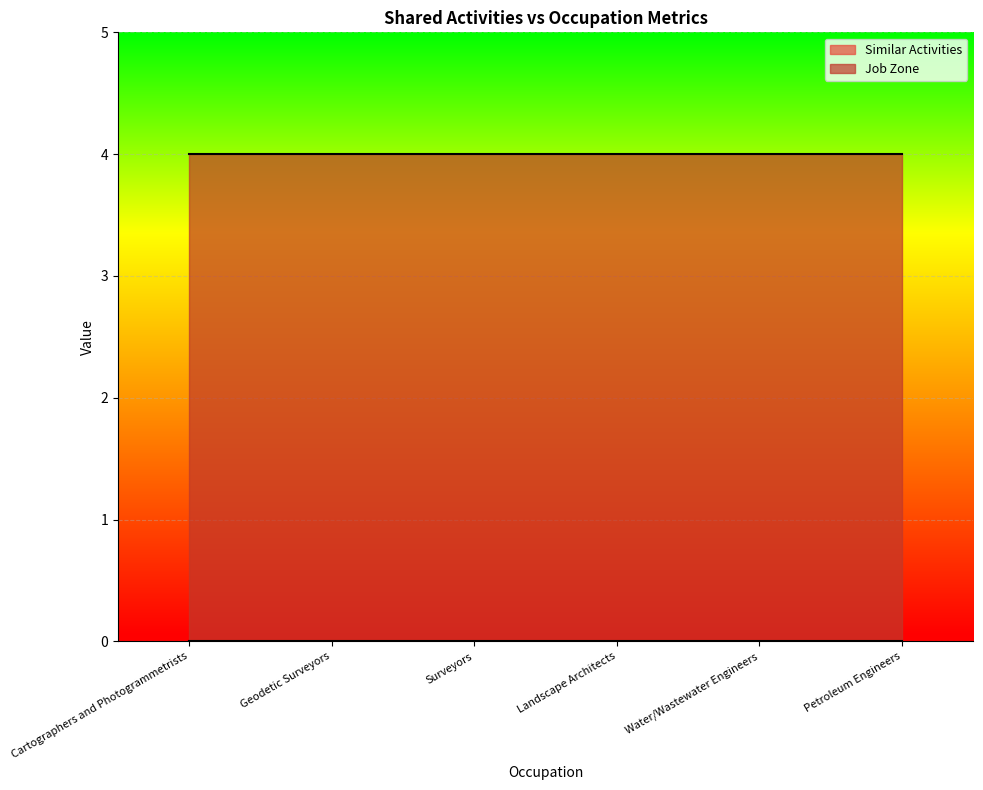

Between Surveyors and Geodetic Surveyors, which is larger?

Surveyors